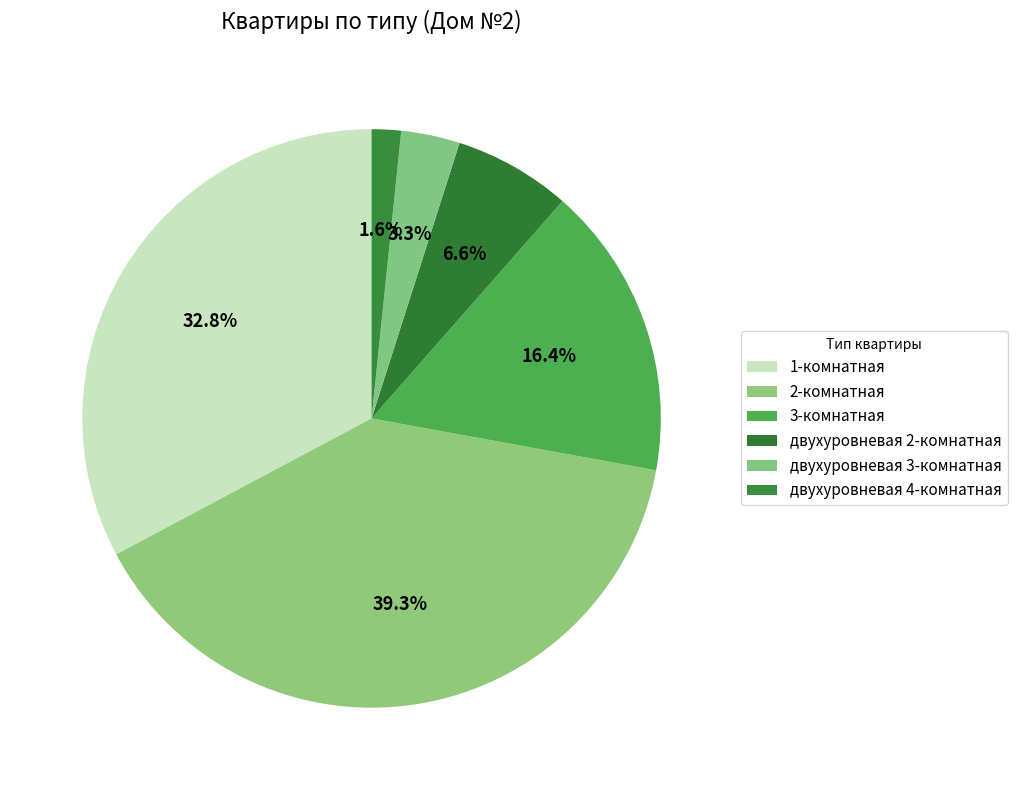

Does 1-комнатная account for over 50% of the chart?

No